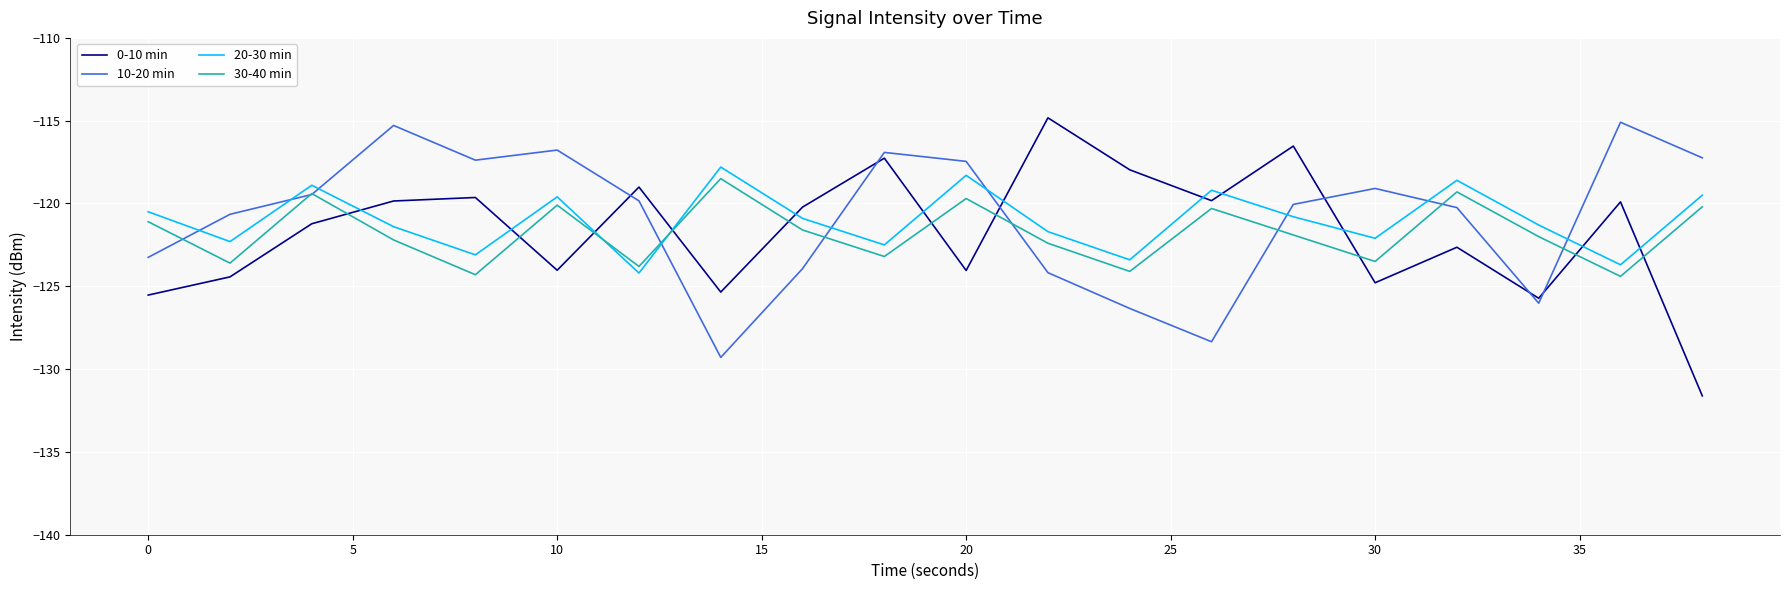

Which series has the widest spread of values?

0-10 min